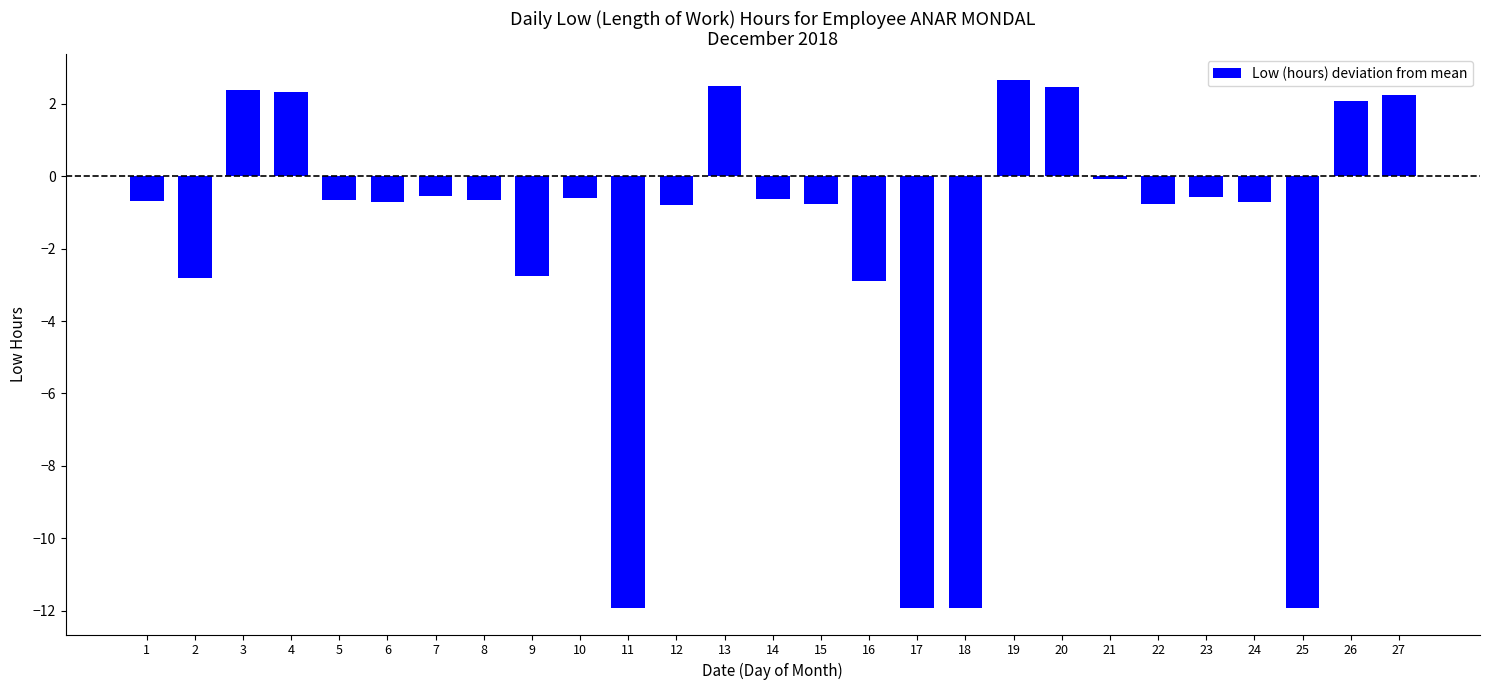

What is the value of the 11th bar from the left?

-11.9